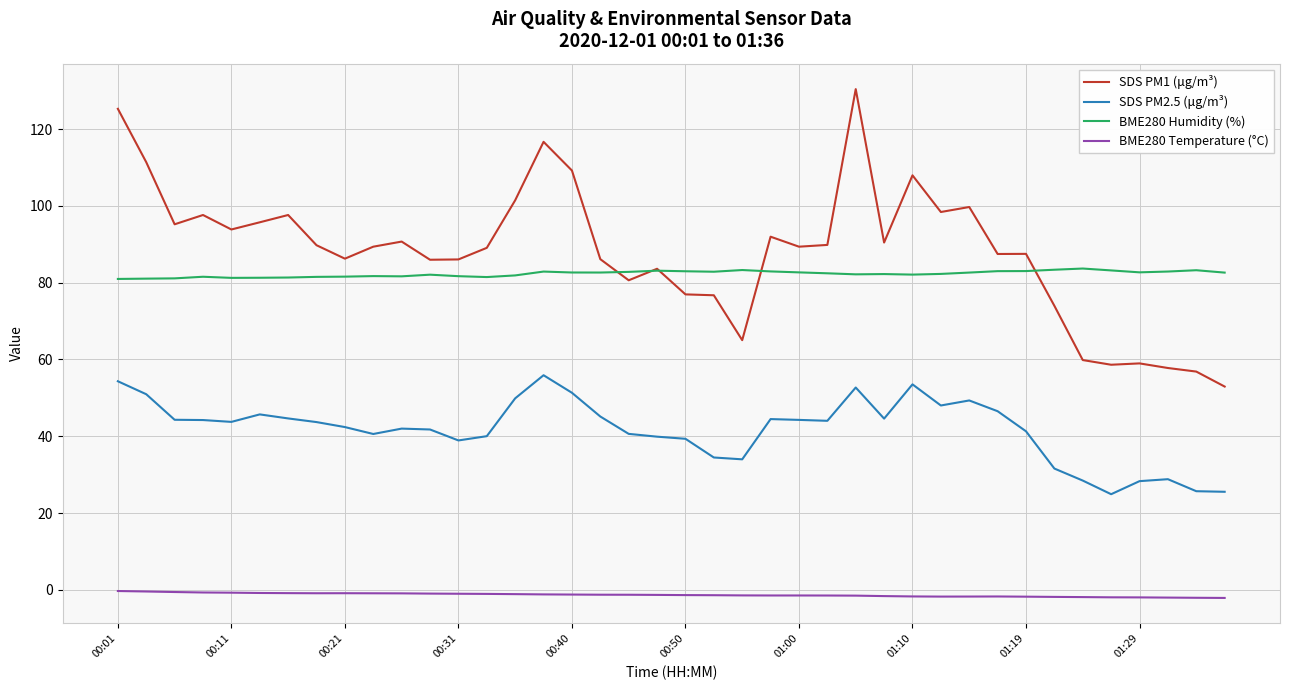

Which series has the largest range (max minus min)?

SDS PM1 (μg/m³)